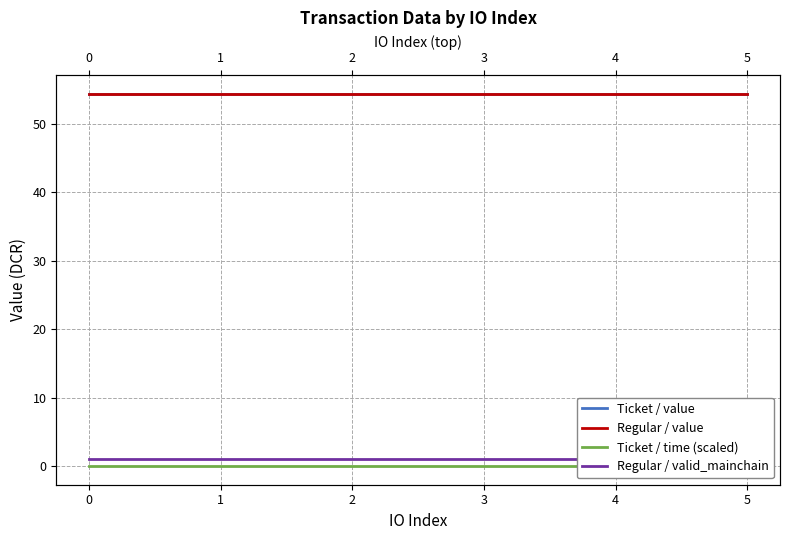

Reading right to left, transcribe all the data shown in this chart.

Ticket / value: 54.4	54.4	54.4	54.4	54.4	54.4
Regular / value: 54.4	54.4	54.4	54.4	54.4	54.4
Ticket / time (scaled): 0.0	0.0	0.0	0.0	0.0	0.0
Regular / valid_mainchain: 1.0	1.0	1.0	1.0	1.0	1.0